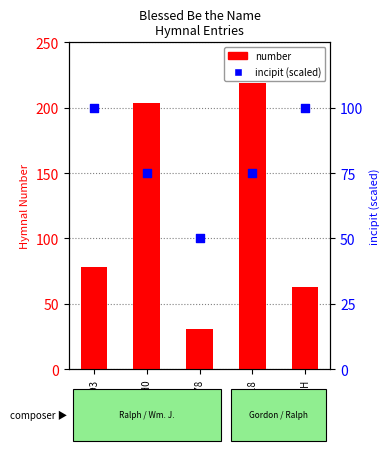

Is the value of number at UMH greater than the value of incipit (scaled) at TH1918?

No